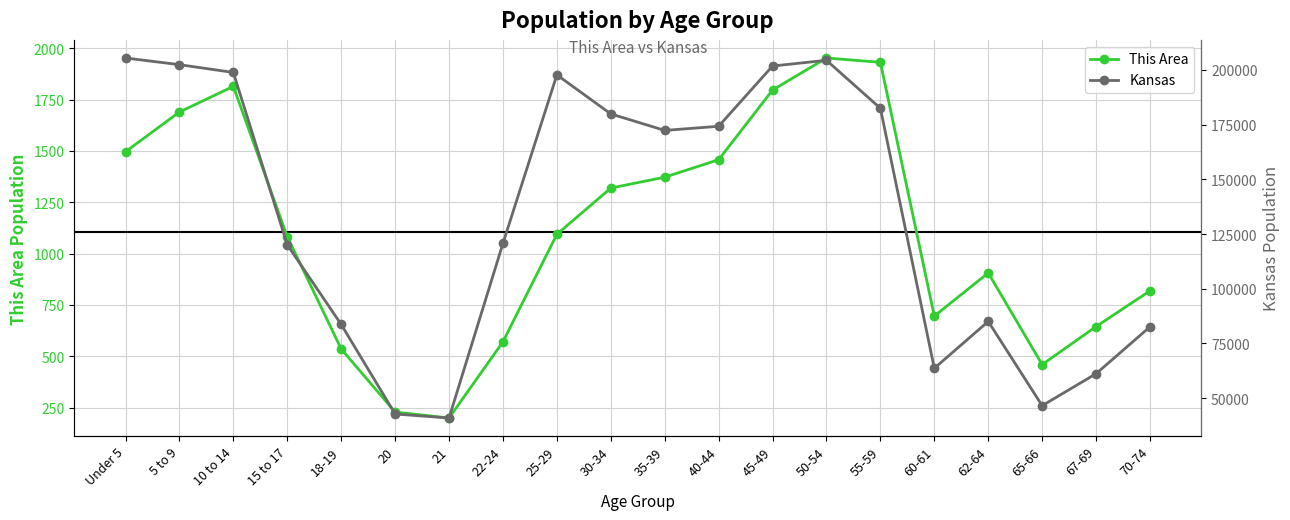

Reading left to right, extract all data points from this chart.

This Area: 1496	1689	1814	1082	536	229	200	571	1094	1319	1372	1457	1796	1952	1931	696	906	460	645	819
Kansas: 205492	202447	198884	120116	83705	42758	40931	120765	197783	179937	172388	174285	201830	204434	182512	63661	85074	46574	61181	82634